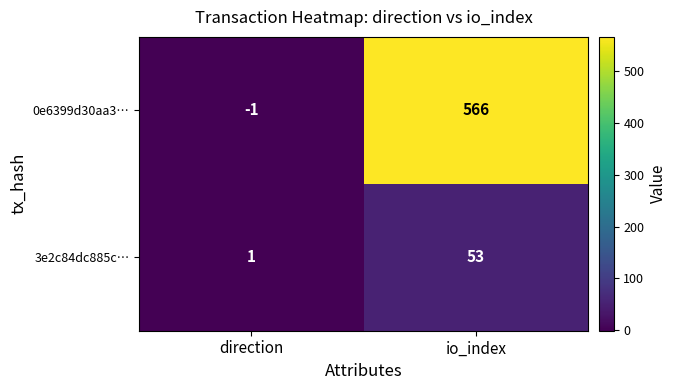

Rank the series by their average value, from highest to lowest.

0e6399d30aa3…, 3e2c84dc885c…